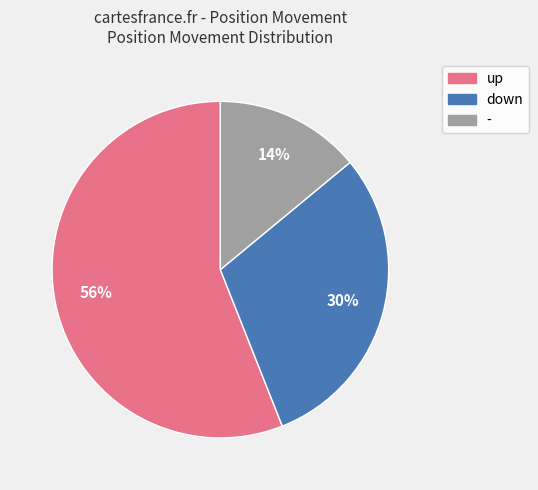

To the nearest percent, what is the difference between the largest and smallest slice percentages?

42%